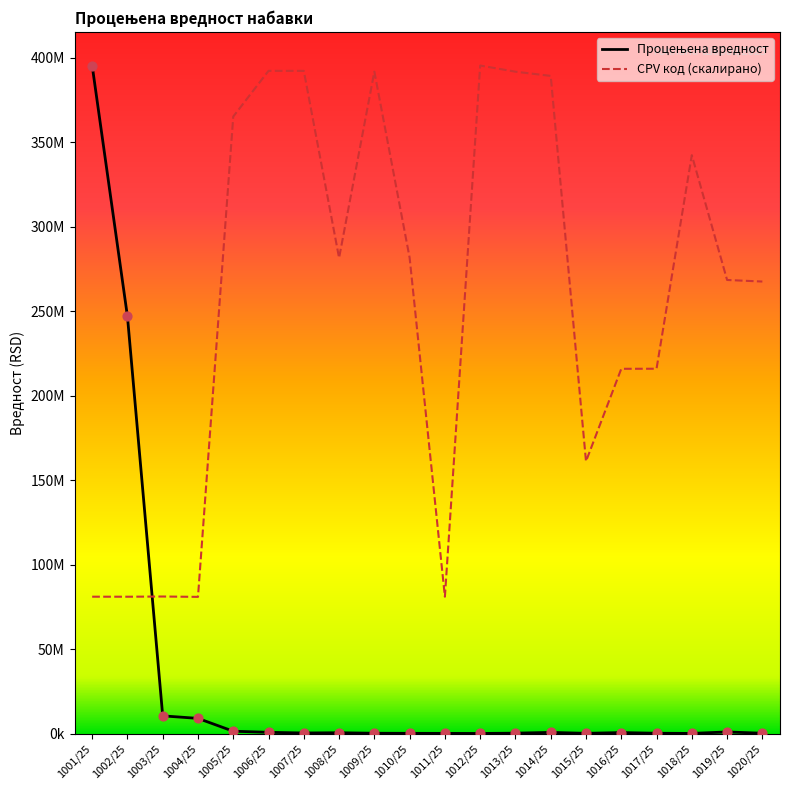

At which category is the sum across all series the highest?

1001/25